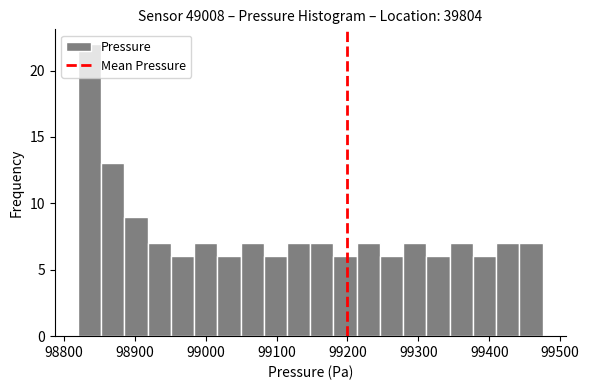

Around what value on the x-axis is the tallest bar? Give the approximate position of its centre, as read against the axis.

98840